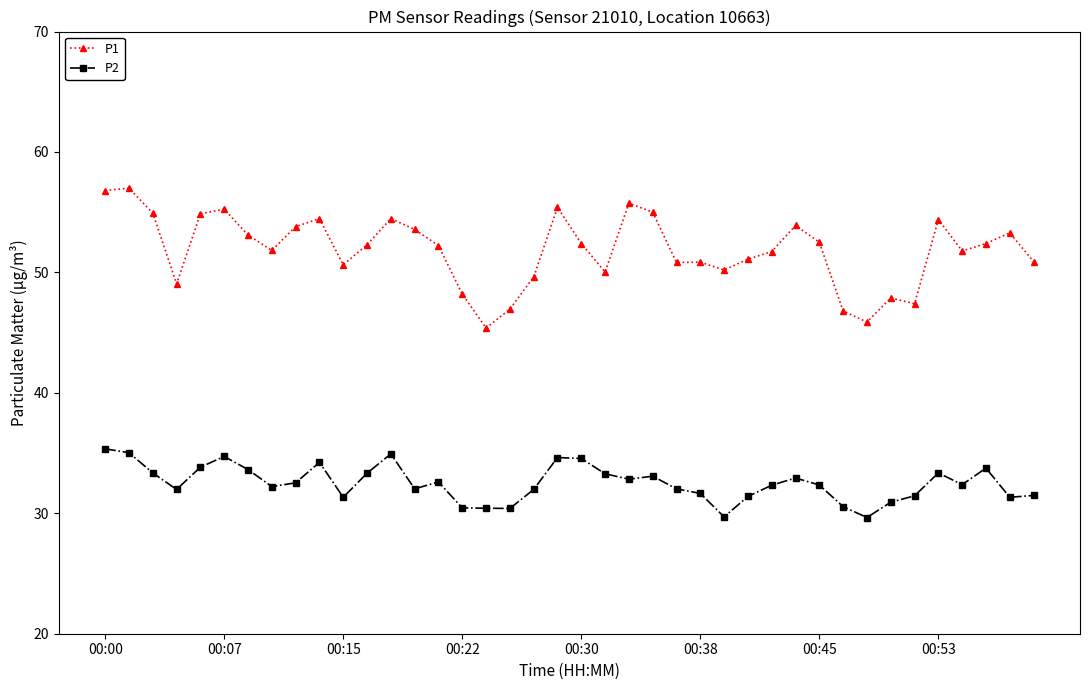

True or false: P1 has more than 1 interior local peaks.

True